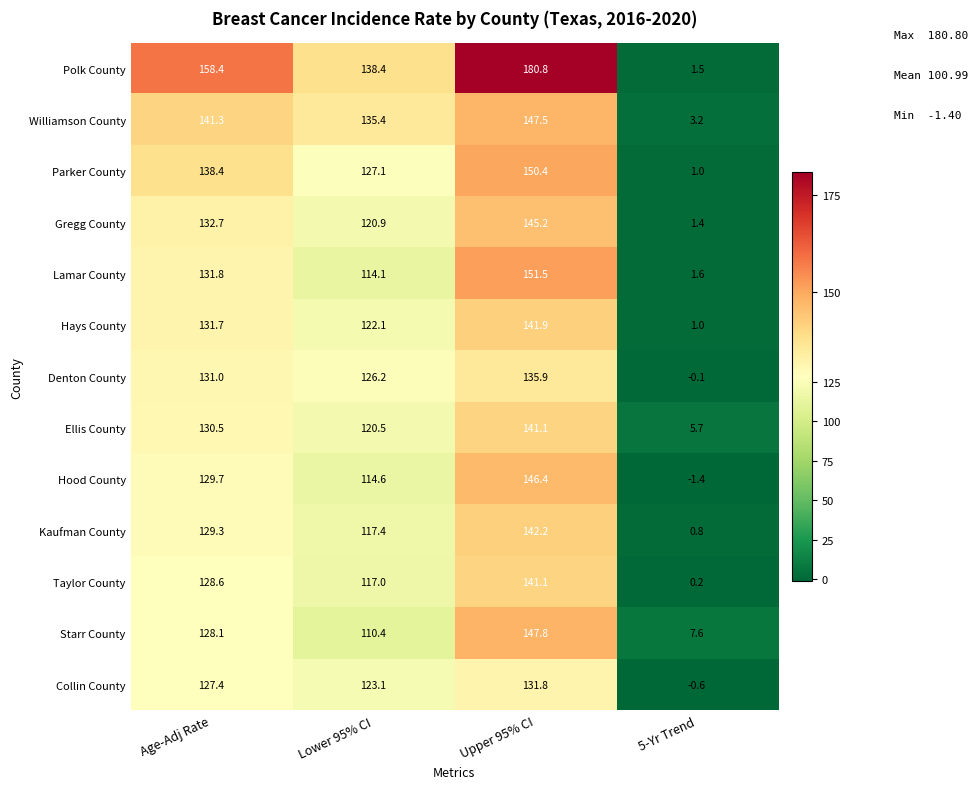

What is the difference between the Collin County values at 5-Yr Trend and Upper 95% CI?

132.4